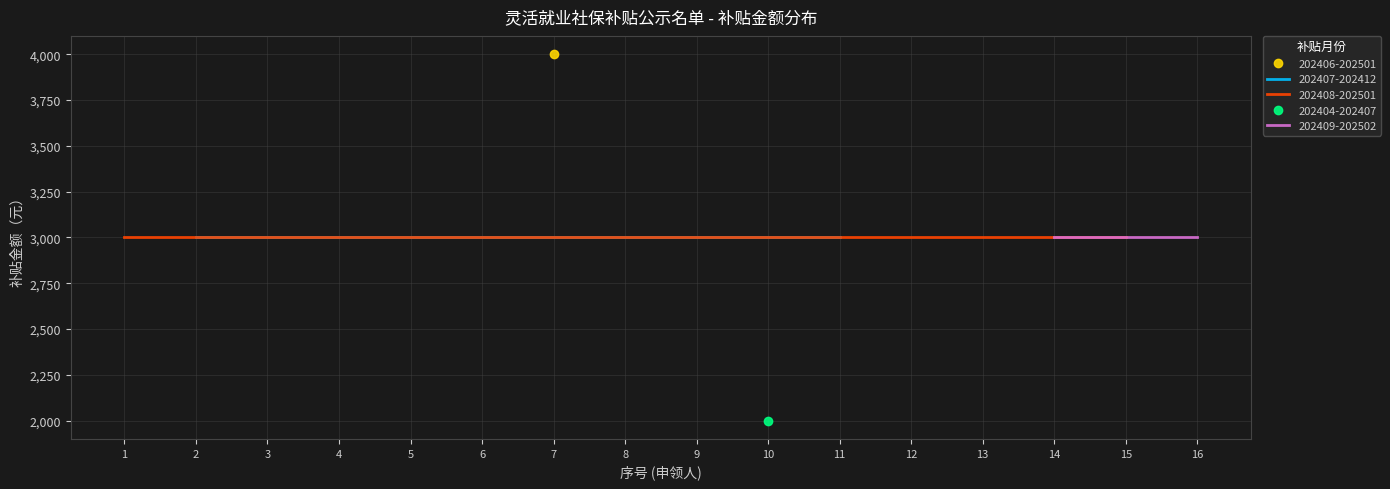

Reading left to right, list all the values displayed in this chart.

3000	3000	3000	3000	3000	3000	4000	3000	3000	2000	3000	3000	3000	3000	3000	3000